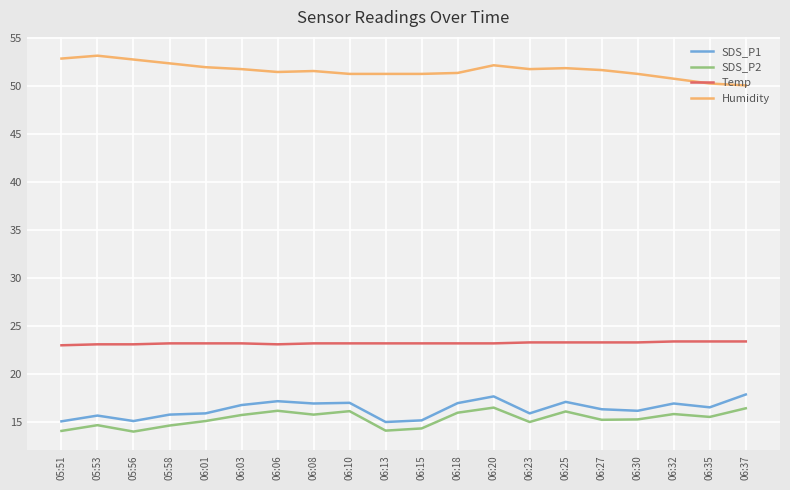

What is the sum of the Temp values at 05:53 and 05:51?

46.1